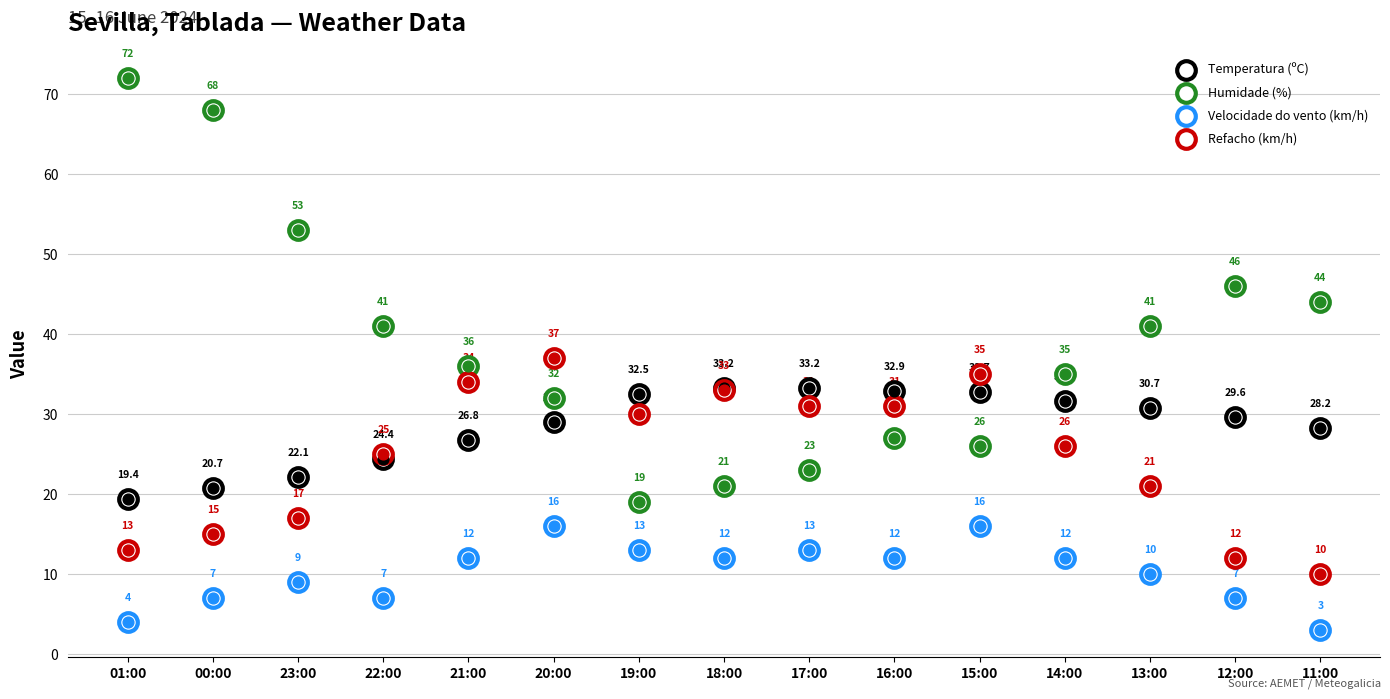

What are all the series names shown in the legend?

Temperatura (ºC), Humidade (%), Velocidade do vento (km/h), Refacho (km/h)